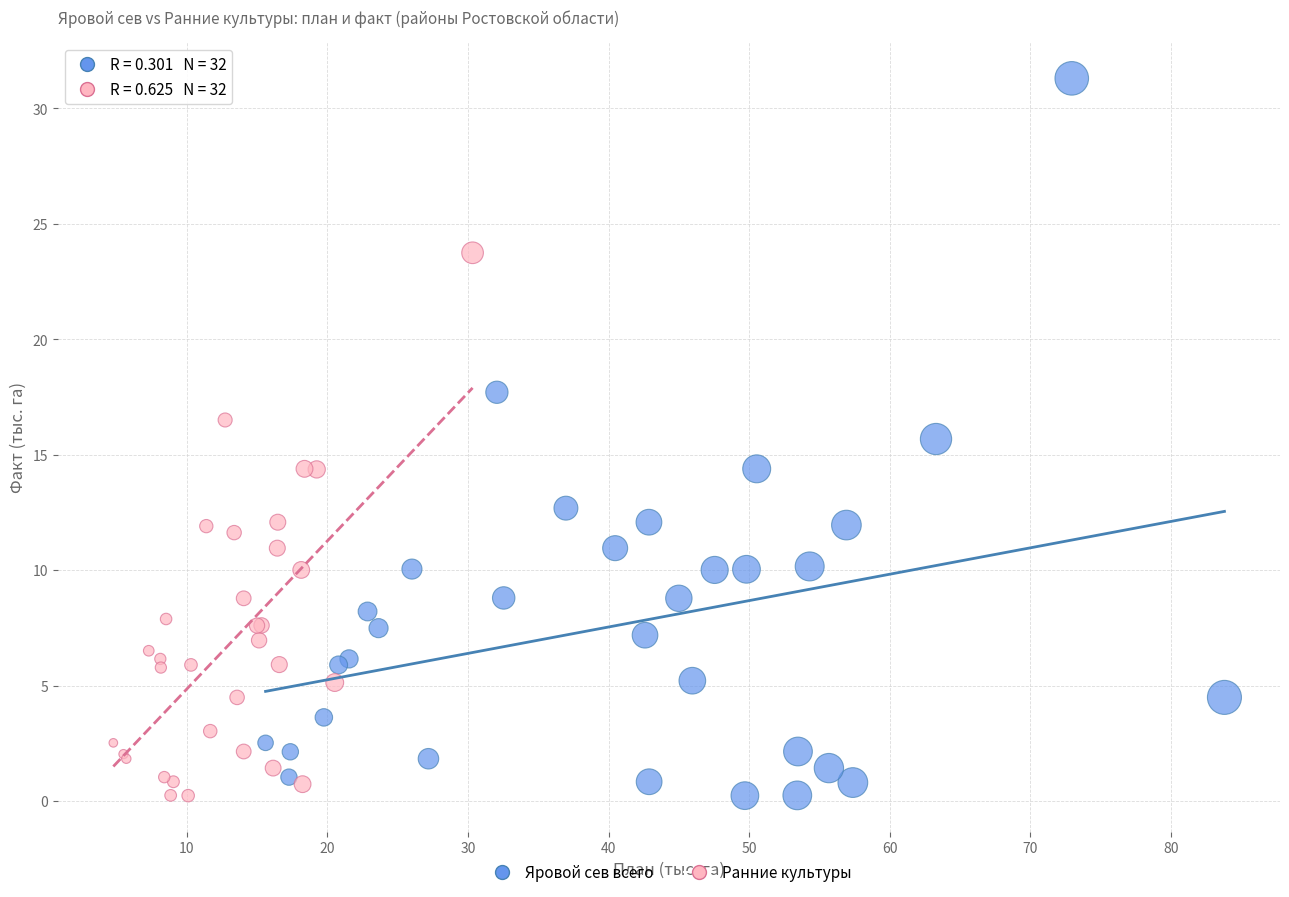

Which series has the largest Y range (max minus min)?

Яровой сев всего